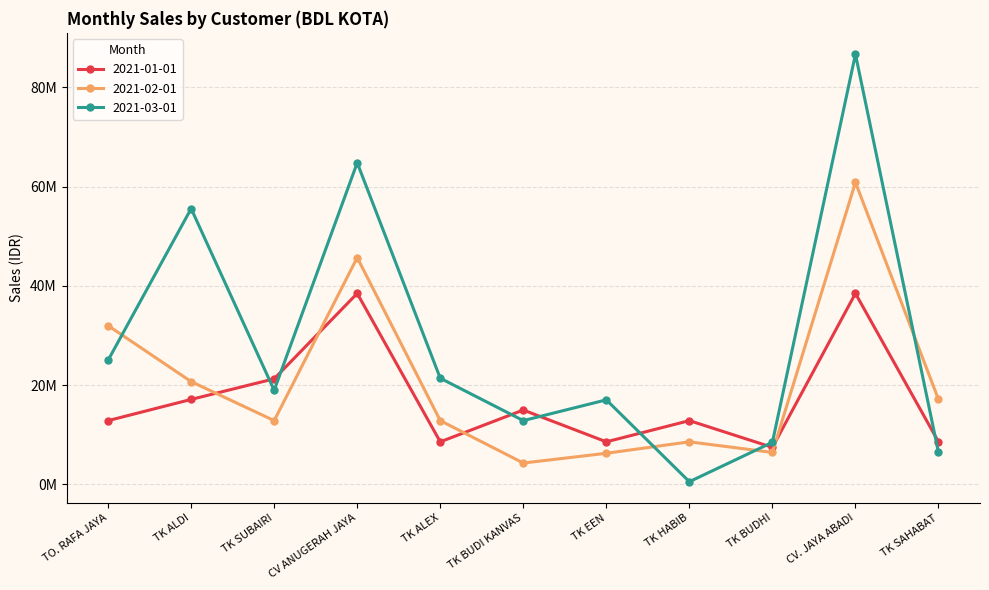

What is the smallest value displayed?

510000